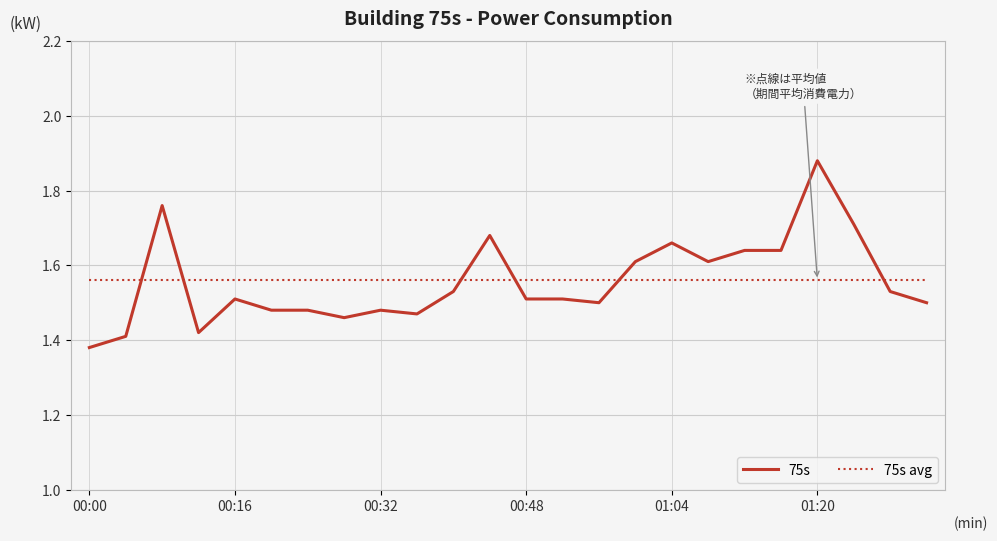

At how many categories does at least one series exceed 1?

24